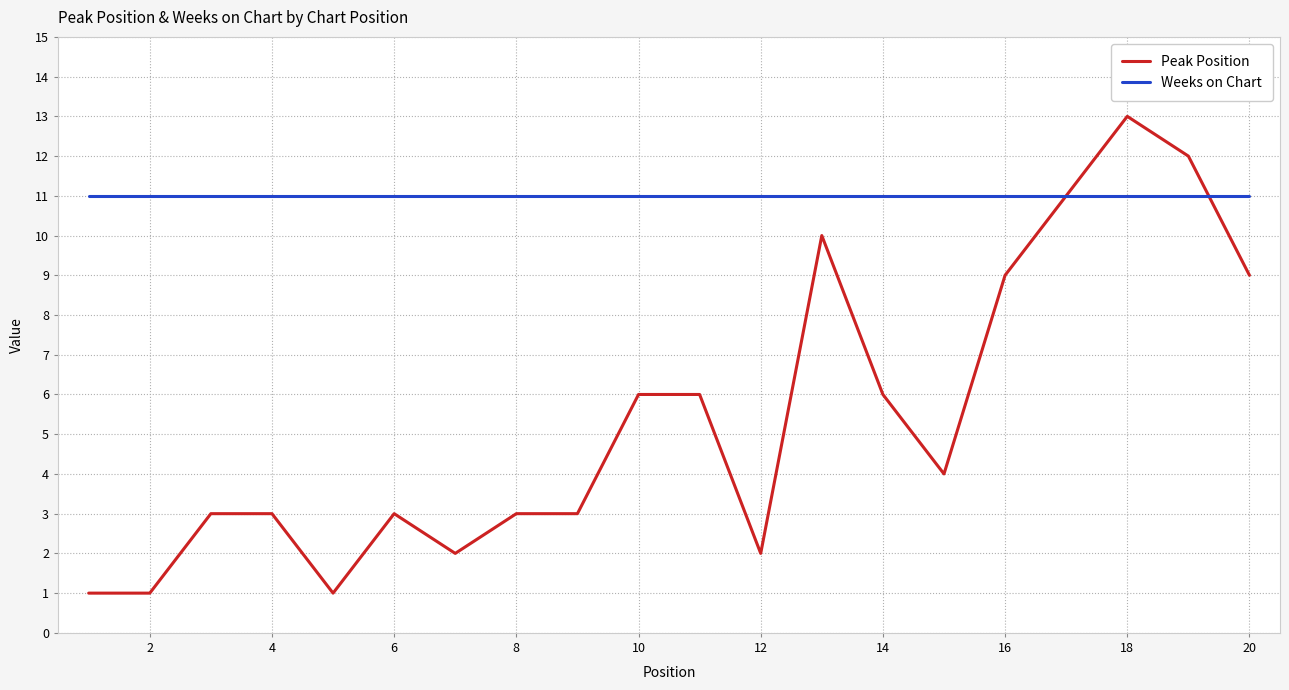

What is the greatest value displayed?

13